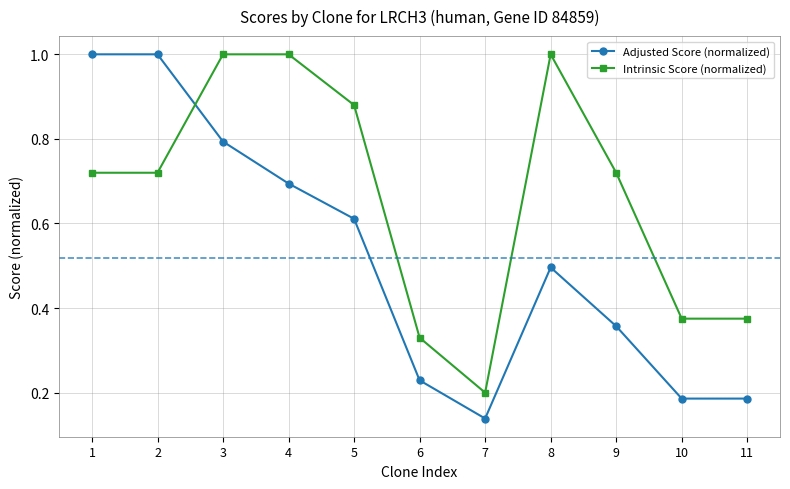

What is the greatest value displayed?

1.0